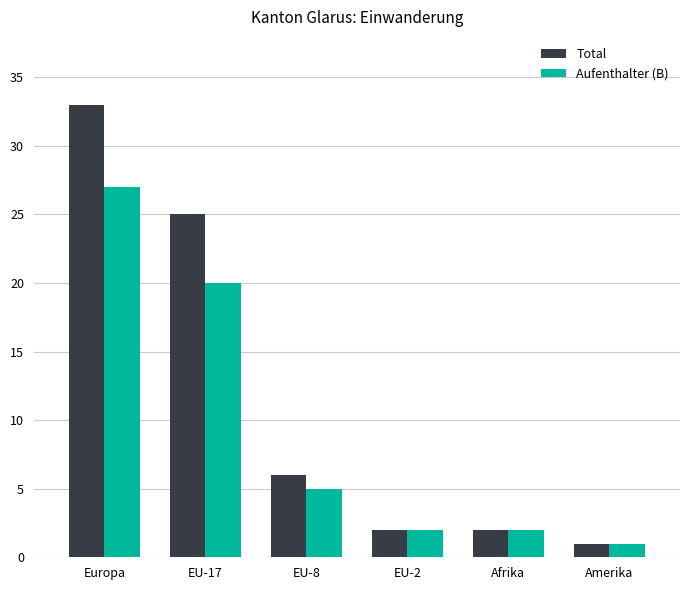

What are all the series names shown in the legend?

Total, Aufenthalter (B)